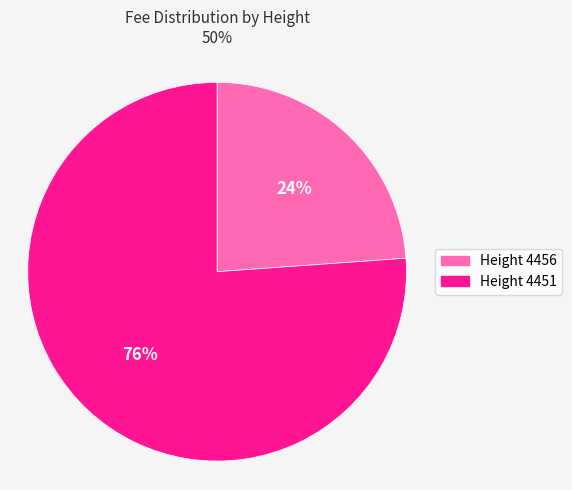

Is there any slice that represents more than half of the pie?

Yes